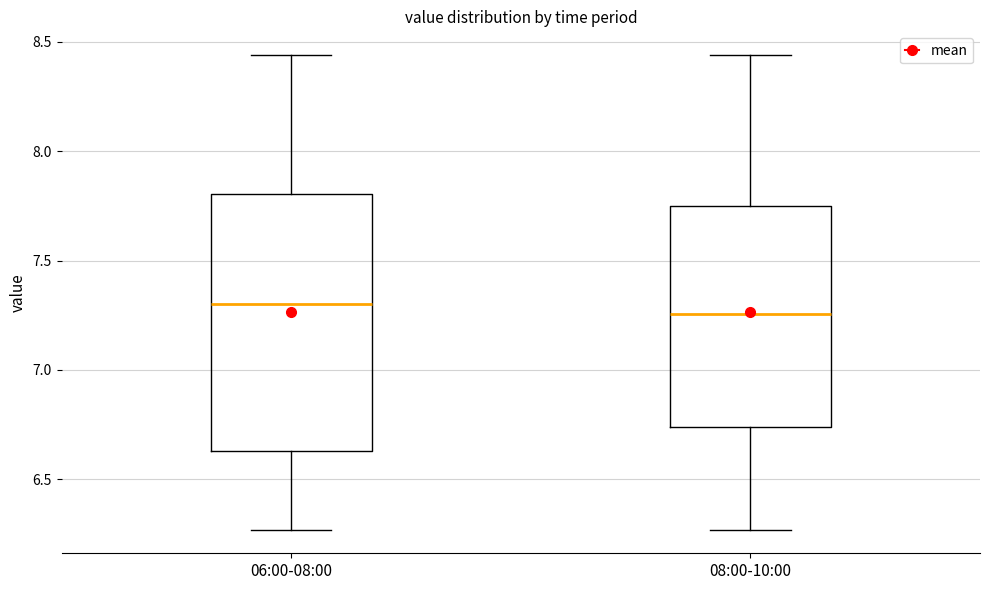

Reading left to right, transcribe this box plot: for each box, give where its median line is, the range the box spans, and where its two whiskers end, as read against the y-axis. The values are not printed on the chart, so give them approximately, as read against the axis.

06:00-08:00: median 7.30, box 6.65 to 7.80, whiskers 6.25 to 8.45
08:00-10:00: median 7.25, box 6.75 to 7.75, whiskers 6.25 to 8.45